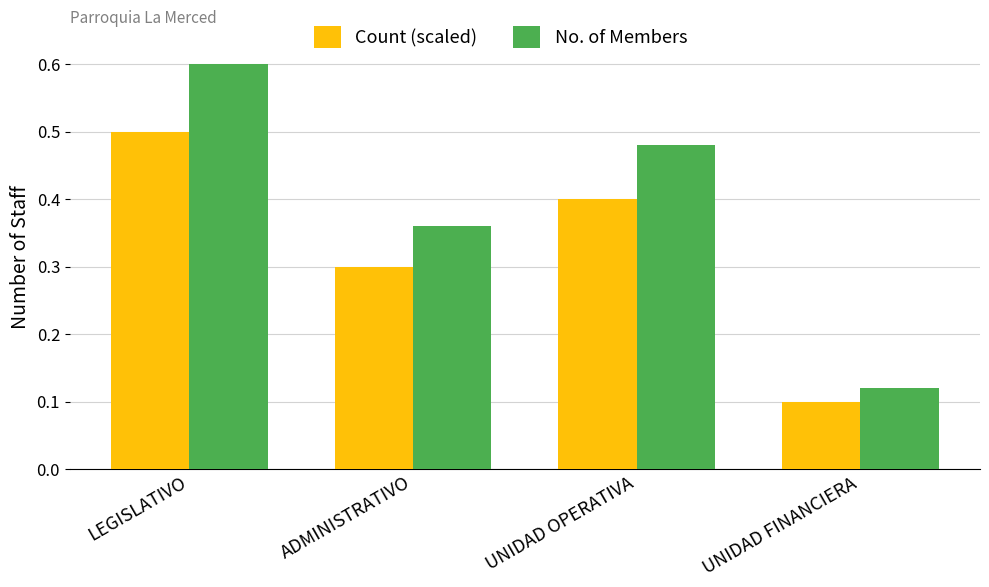

Which series changed the most between LEGISLATIVO and ADMINISTRATIVO?

No. of Members